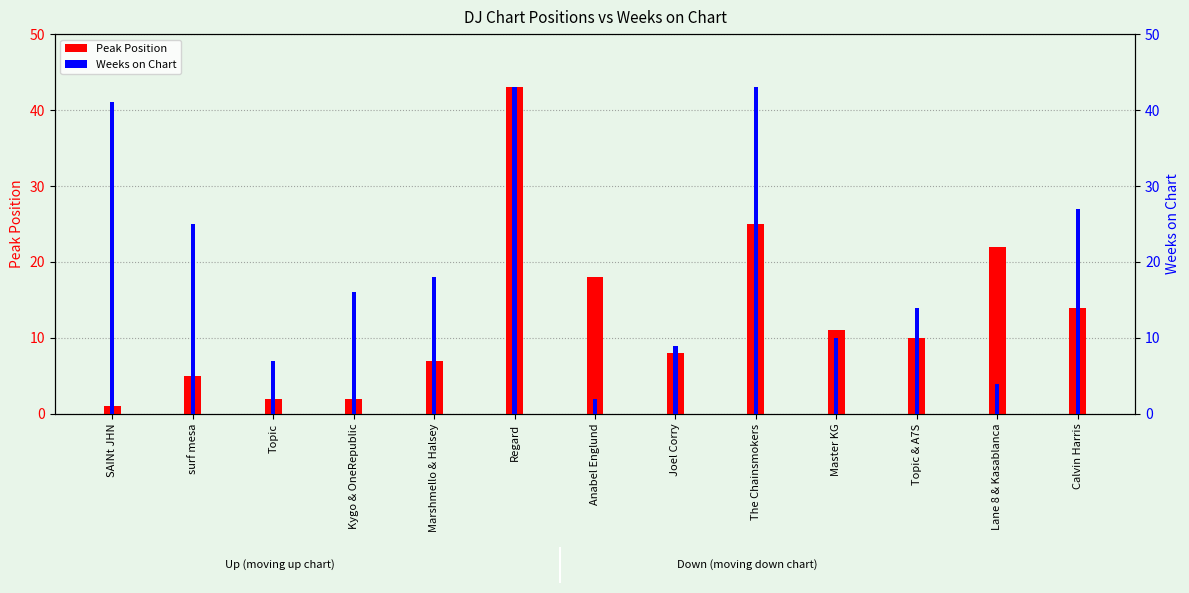

Reading right to left, transcribe all the data shown in this chart.

Peak Position: Calvin Harris=14	Lane 8 & Kasablanca=22	Topic & A7S=10	Master KG=11	The Chainsmokers=25	Joel Corry=8	Anabel Englund=18	Regard=43	Marshmello & Halsey=7	Kygo & OneRepublic=2	Topic=2	surf mesa=5	SAINt JHN=1
Weeks on Chart: Calvin Harris=27	Lane 8 & Kasablanca=4	Topic & A7S=14	Master KG=10	The Chainsmokers=43	Joel Corry=9	Anabel Englund=2	Regard=43	Marshmello & Halsey=18	Kygo & OneRepublic=16	Topic=7	surf mesa=25	SAINt JHN=41